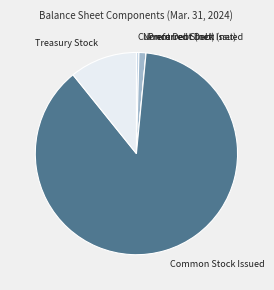

Does any single category account for the majority?

Yes